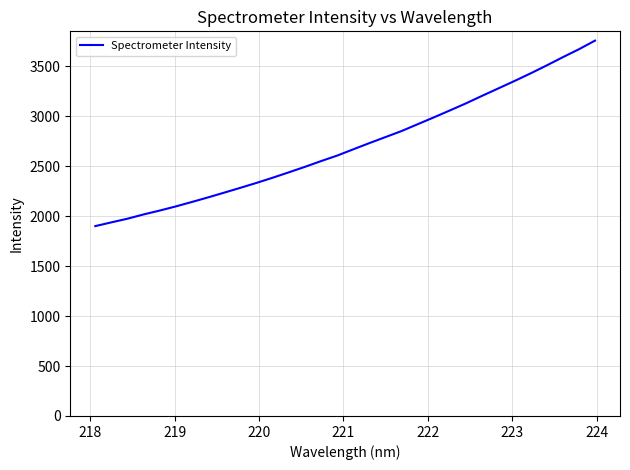

What is the difference between the maximum and minimum values?

1856.4